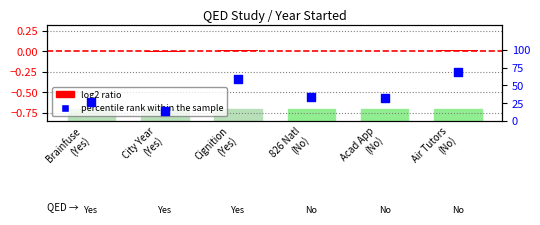

Which series reaches the maximum Y coordinate?

percentile rank within the sample